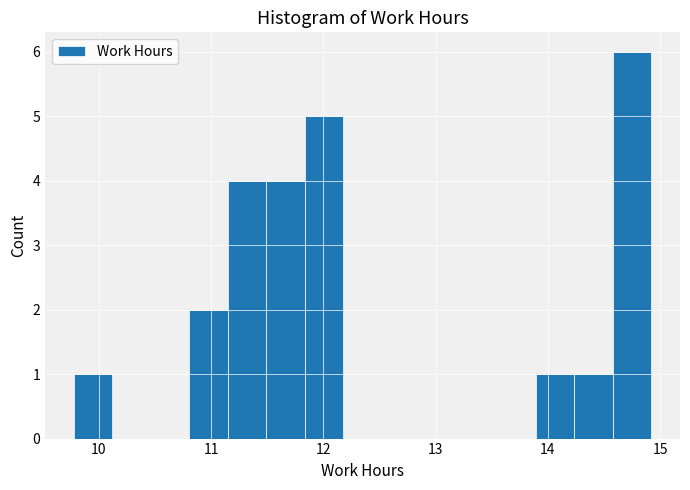

Read against the x-axis, roughly where is the centre of the tallest bar?

14.7